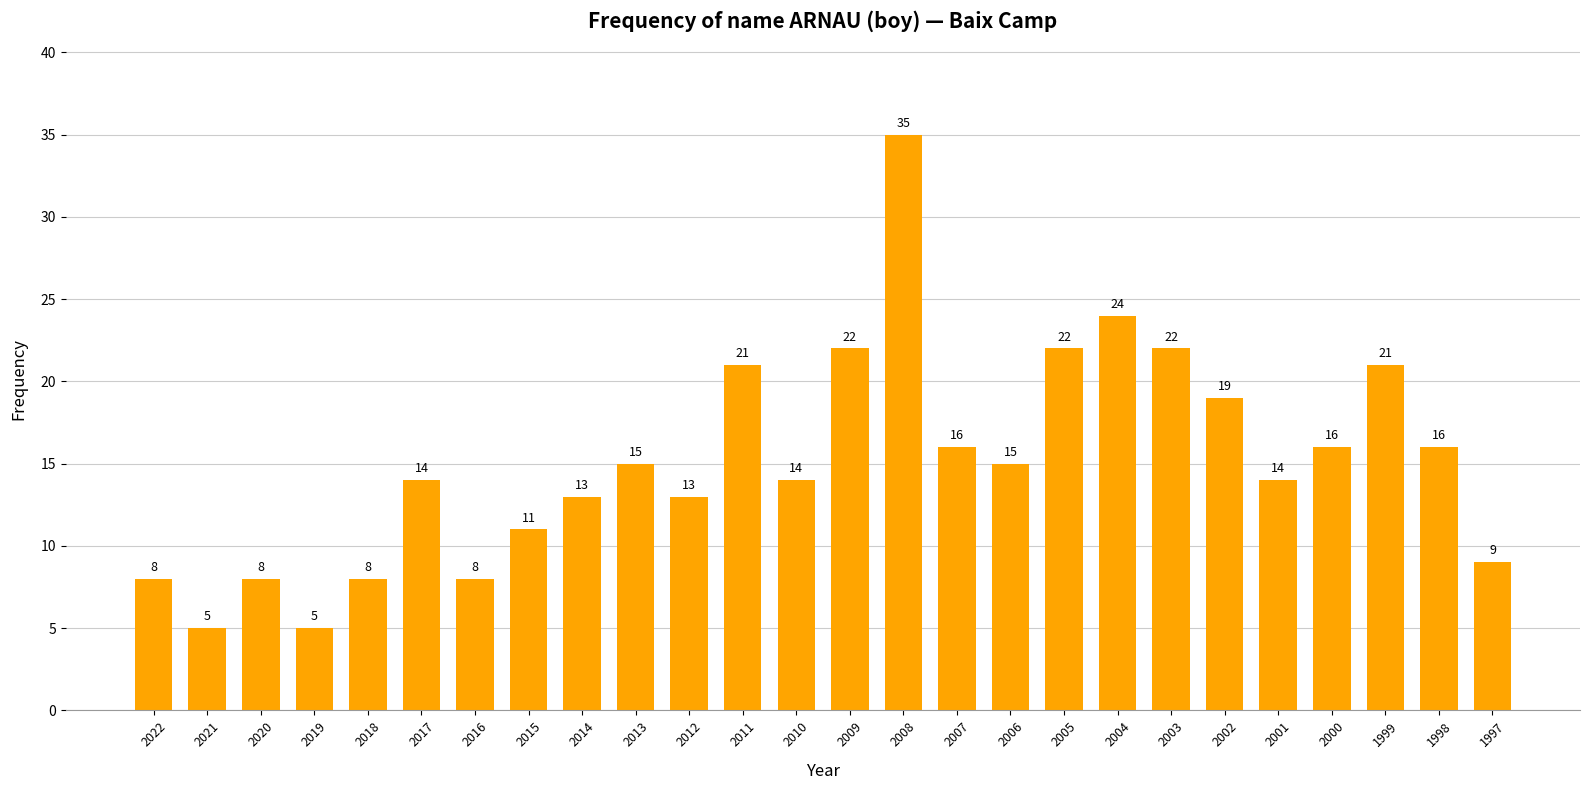

Reading right to left, list all the values displayed in this chart.

1997=9	1998=16	1999=21	2000=16	2001=14	2002=19	2003=22	2004=24	2005=22	2006=15	2007=16	2008=35	2009=22	2010=14	2011=21	2012=13	2013=15	2014=13	2015=11	2016=8	2017=14	2018=8	2019=5	2020=8	2021=5	2022=8